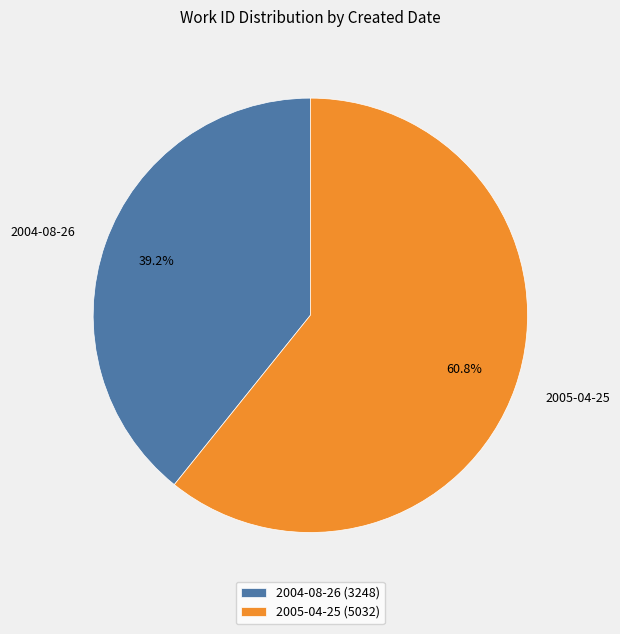

Which slice represents more than half of the pie?

2005-04-25